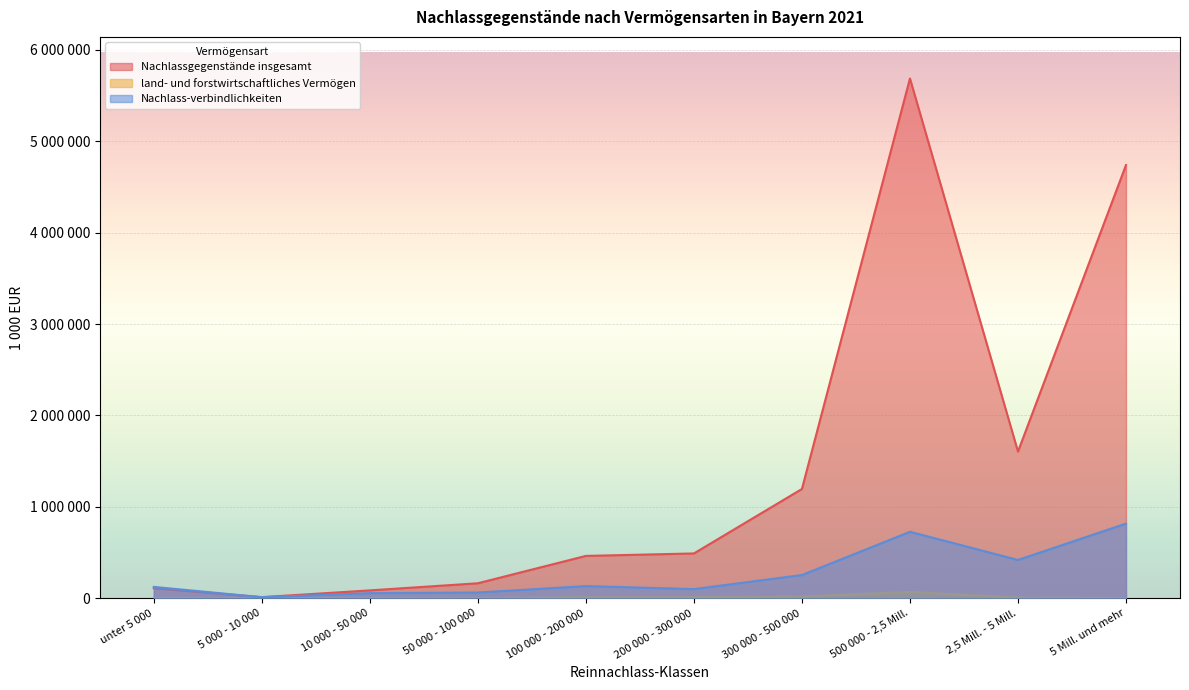

Rank the series by their maximum value, from lowest to highest.

land- und forstwirtschaftliches Vermögen, Nachlass-verbindlichkeiten, Nachlassgegenstände insgesamt